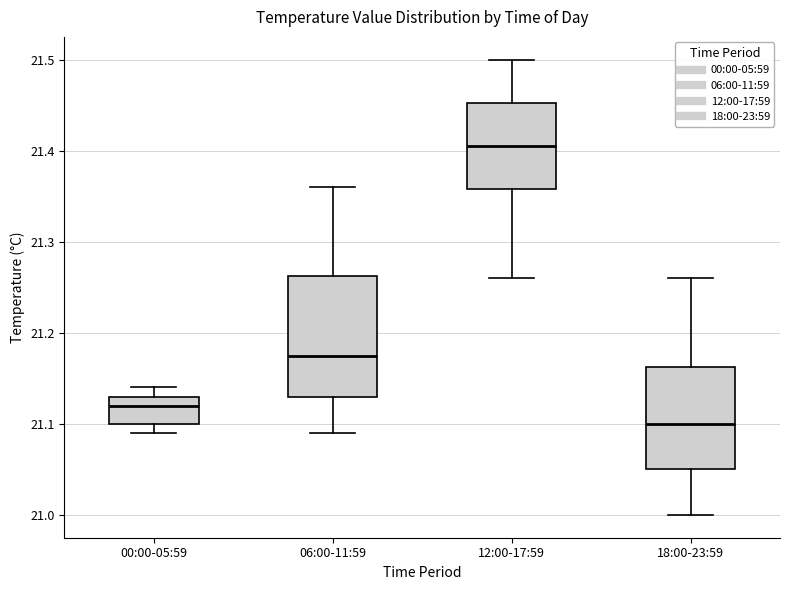

Which box has the highest median line?

12:00-17:59